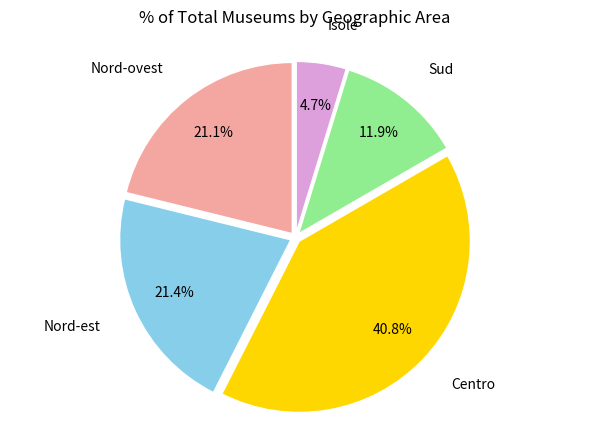

Is there a majority slice in this chart?

No